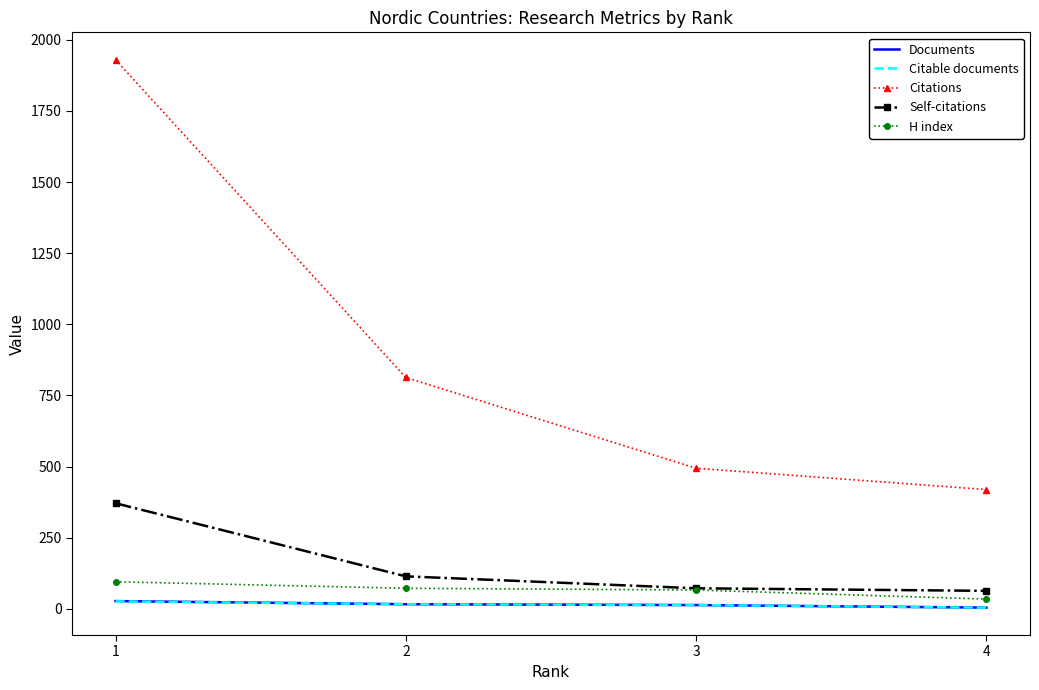

Rank the categories by Citations value from lowest to highest.

4, 3, 2, 1